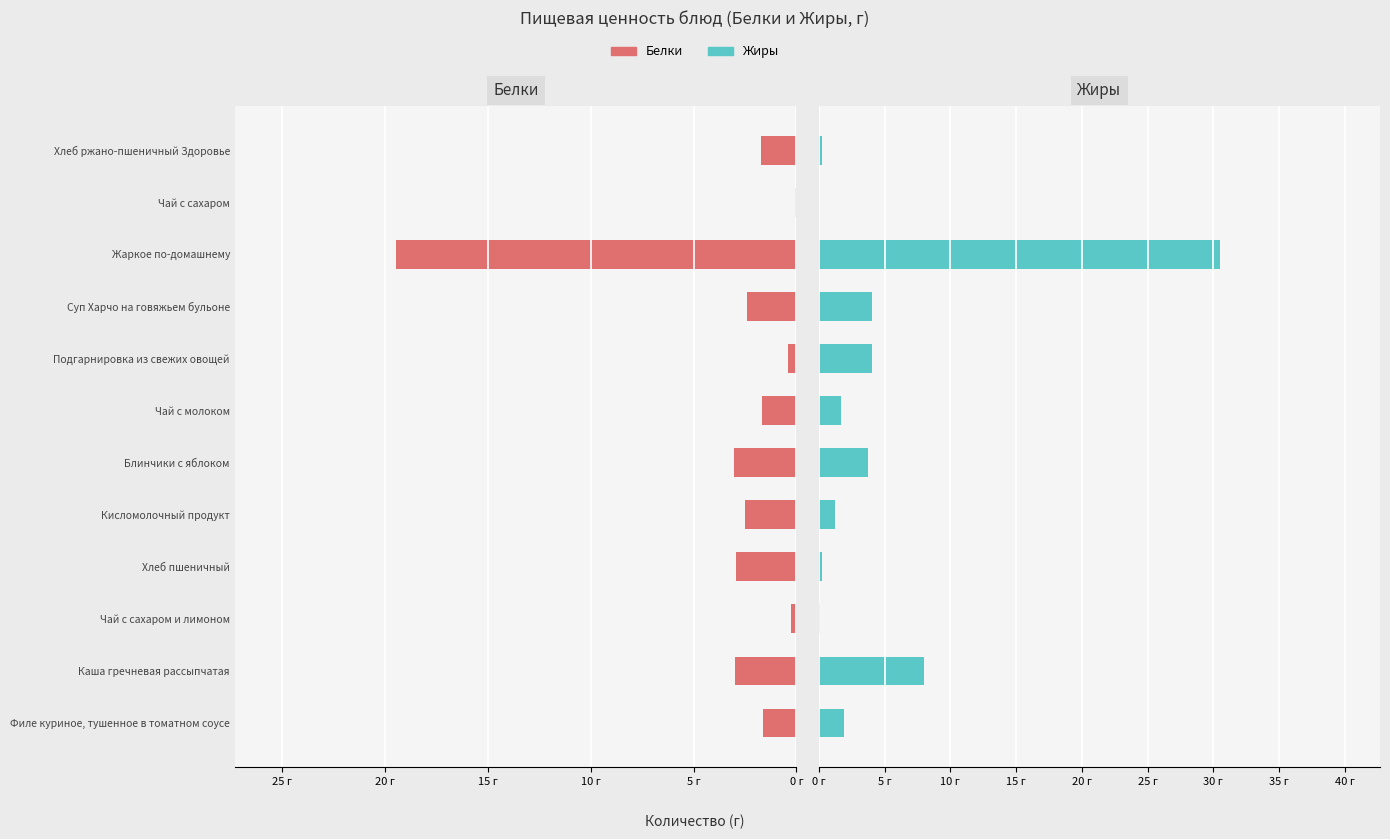

What position from the right is Чай с сахаром?

2